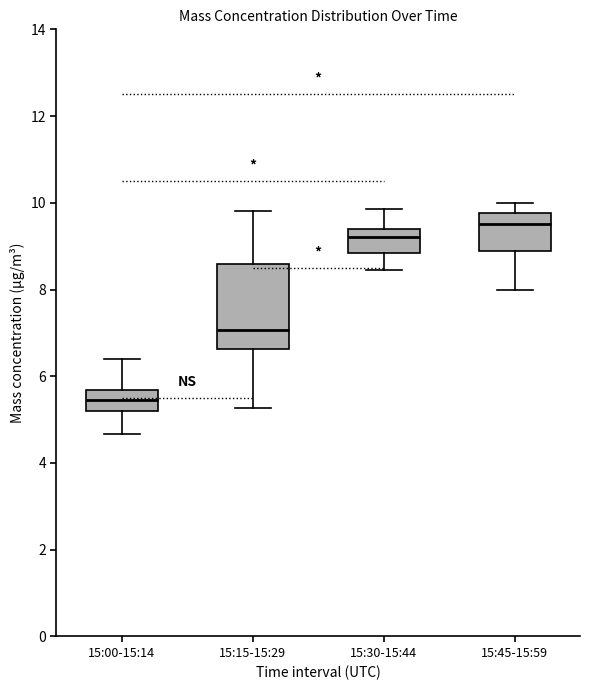

Reading left to right, read every box against the y-axis: the position of its median line, the range the box covers, and the ends of its whiskers. The values are not printed on the chart, so give them approximately, as read against the axis.

15:00-15:14: median 5.4, box 5.2 to 5.6, whiskers 4.6 to 6.4
15:15-15:29: median 7.0, box 6.6 to 8.6, whiskers 5.2 to 9.8
15:30-15:44: median 9.2, box 8.8 to 9.4, whiskers 8.4 to 9.8
15:45-15:59: median 9.6, box 9.0 to 9.8, whiskers 8.0 to 10.0